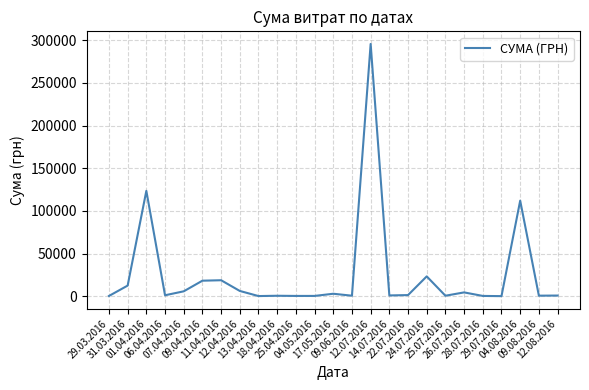

What is the difference between the maximum and minimum values?

295540.8